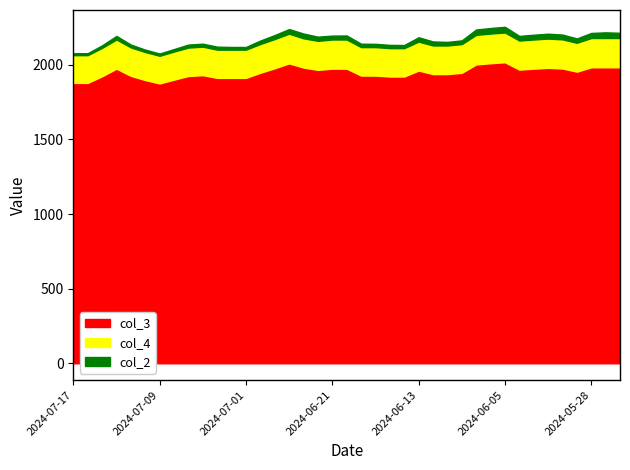

Is it true that col_3 equals 2017.5 at 2024-06-05?

True